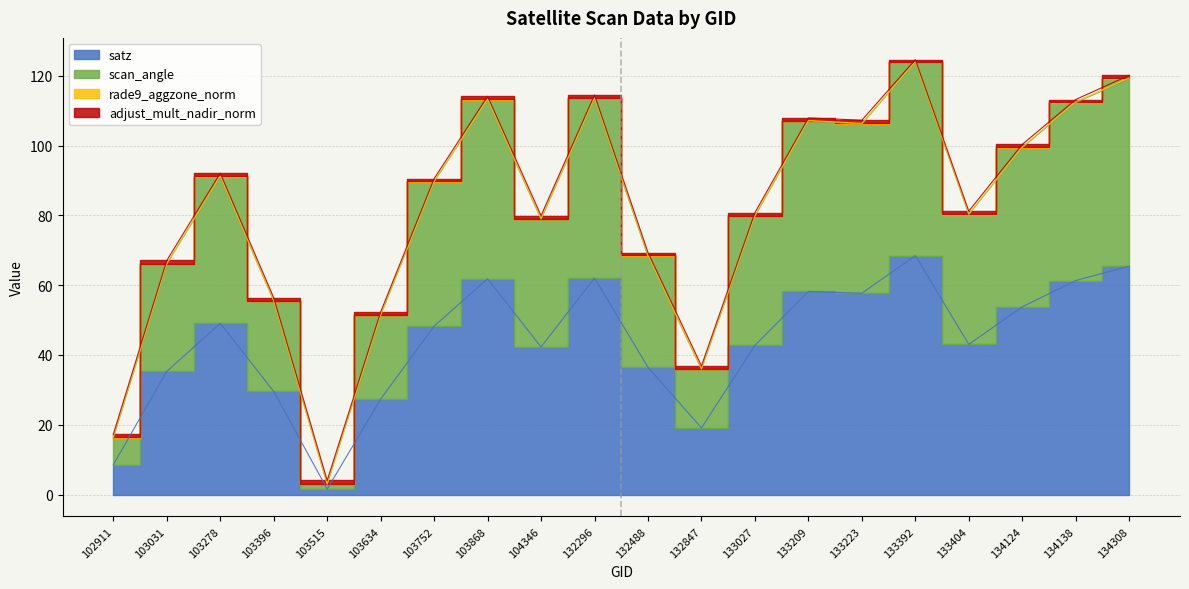

What is the average value of the satz series?

43.6